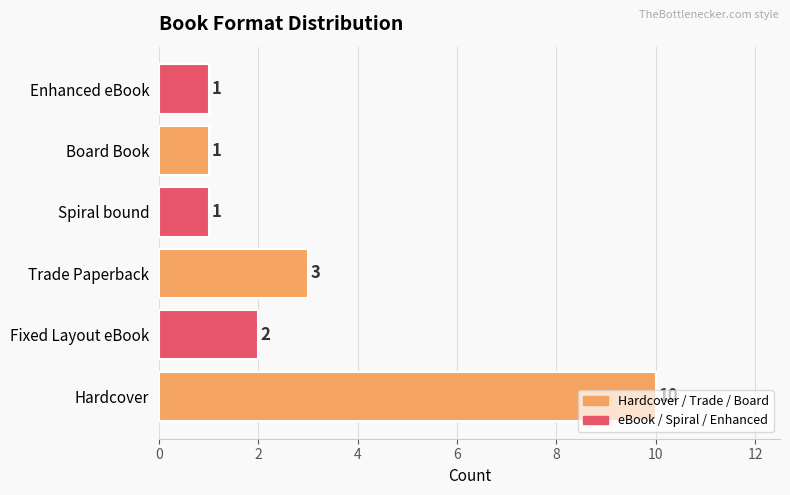

What is the average value?

3